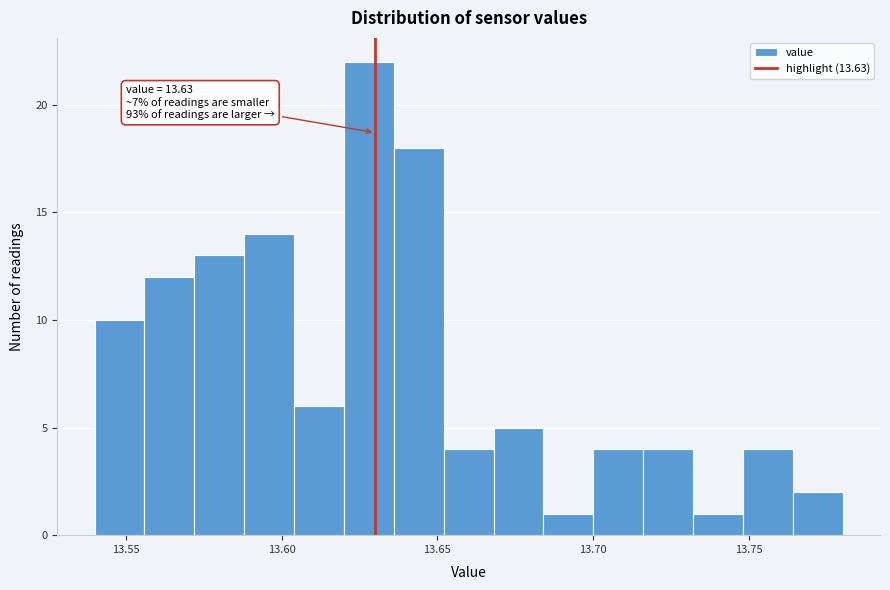

Around what value on the x-axis is the tallest bar? Give the approximate position of its centre, as read against the axis.

13.630